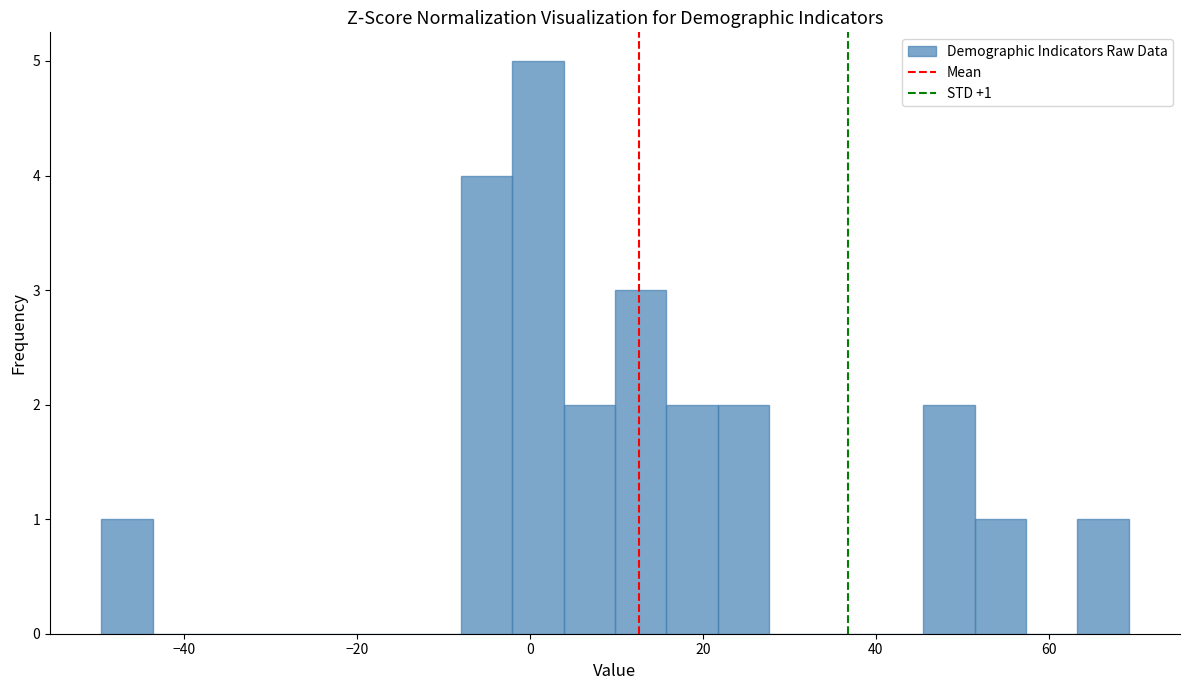

Around what value on the x-axis is the tallest bar? Give the approximate position of its centre, as read against the axis.

0